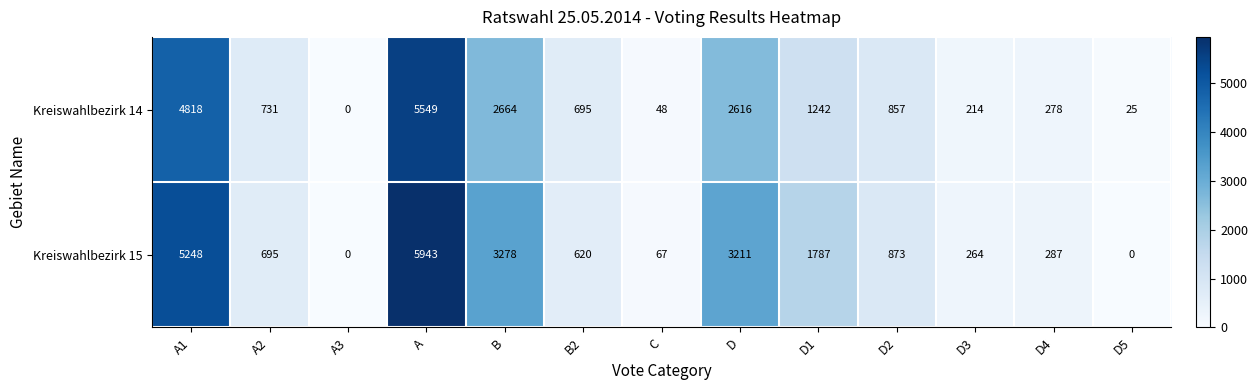

Where is Kreiswahlbezirk 15 nearest to the value 2971?

D